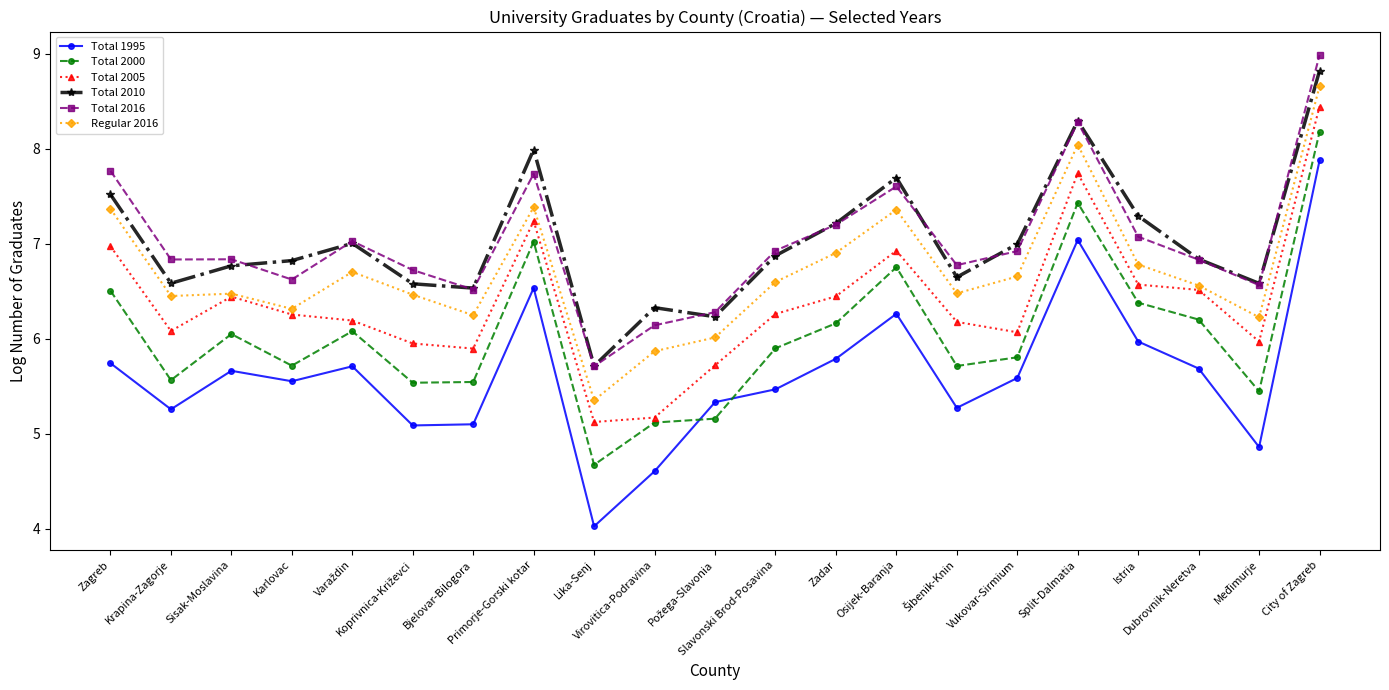

What value does the Regular 2016 series have at Bjelovar-Bilogora?

6.2